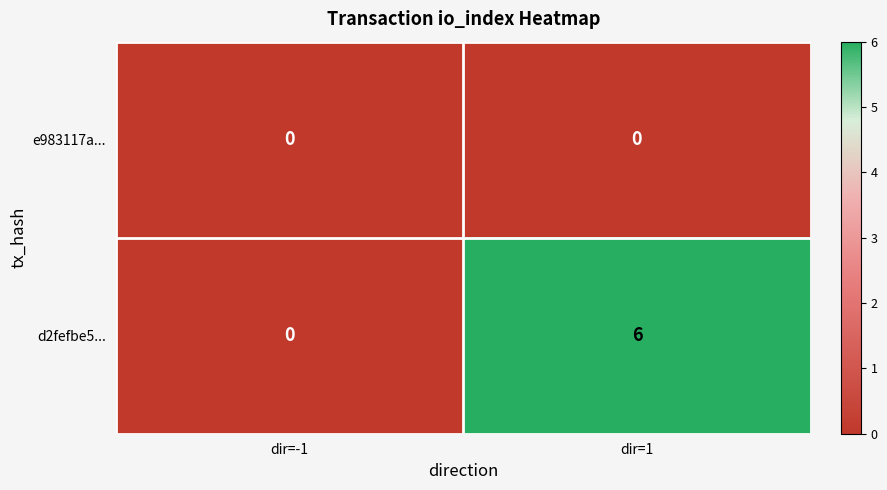

Which series has the largest total across all categories?

d2fefbe5...